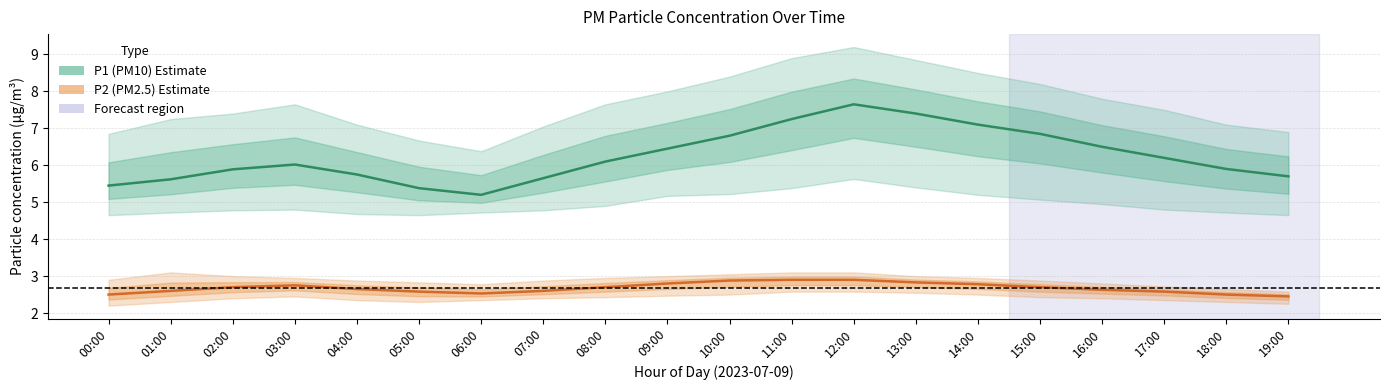

Between 00:00 and 16:00, which series saw the biggest shift?

P1 (PM10)